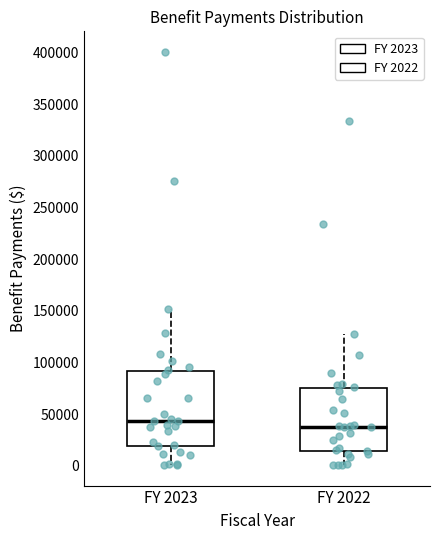

Reading left to right, transcribe this box plot: for each box, give where its median line is, the range the box spans, and where its two whiskers end, as read against the y-axis. The values are not printed on the chart, so give them approximately, as read against the axis.

FY 2023: median 45000, box 20000 to 90000, whiskers 0 to 150000
FY 2022: median 40000, box 15000 to 75000, whiskers 0 to 130000